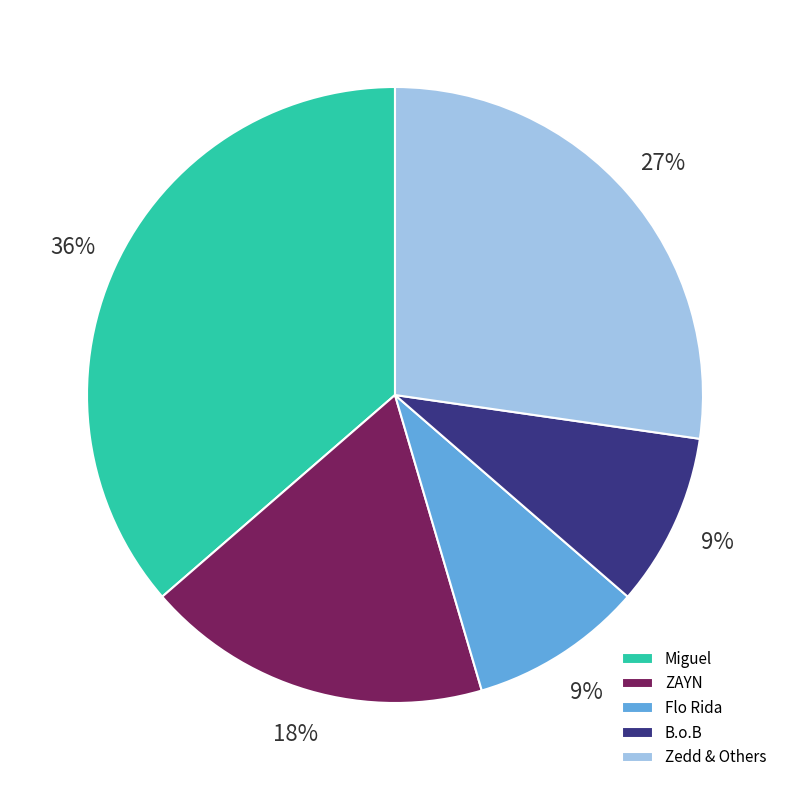

How many slices are in this pie chart?

5